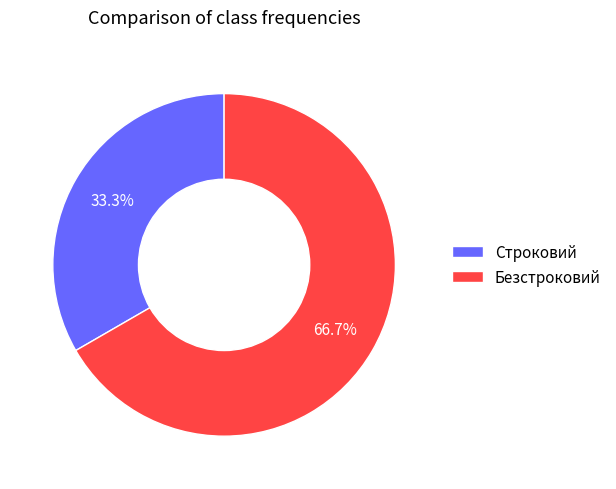

Rank the categories by value from lowest to highest.

Строковий, Безстроковий